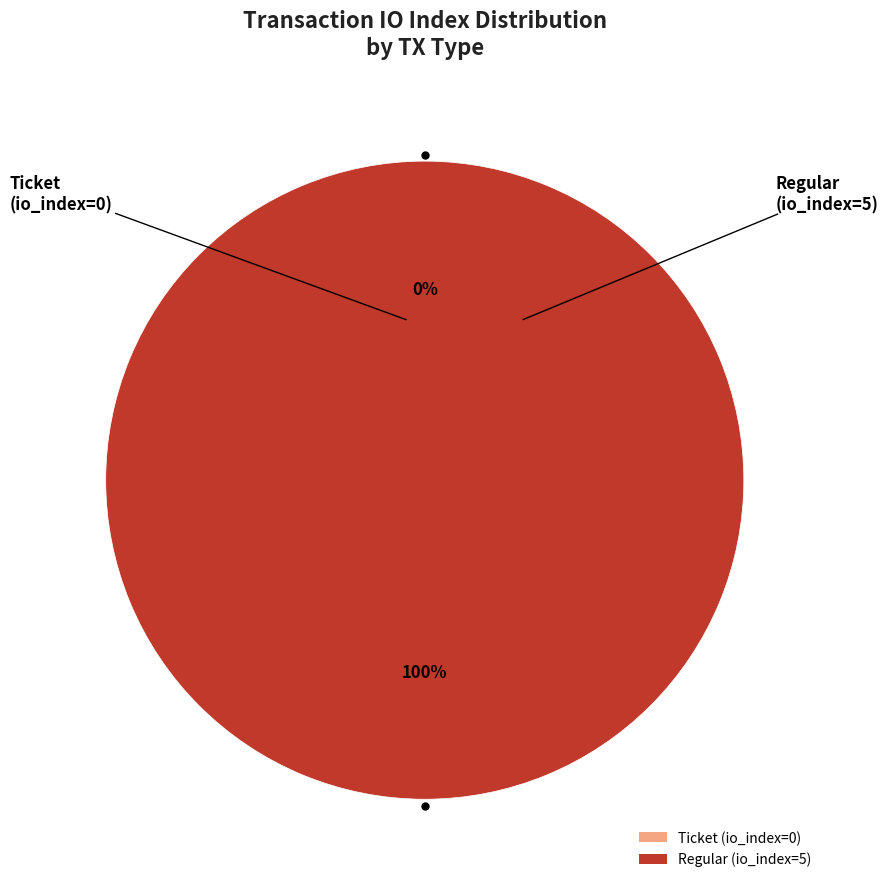

Which slice is the smallest?

Ticket (io_index=0)